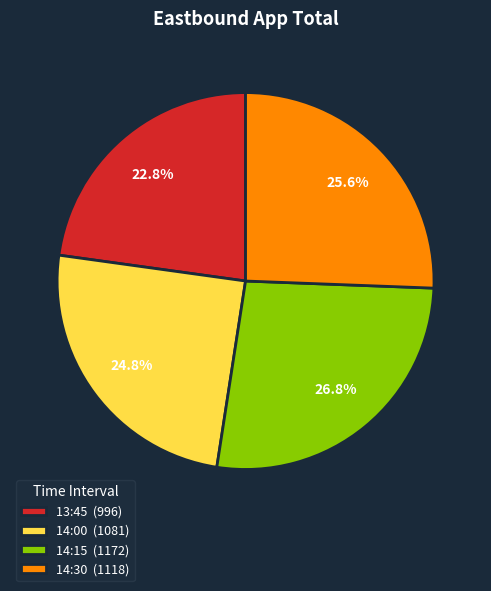

To the nearest percent, what portion does 14:00 represent?

25%